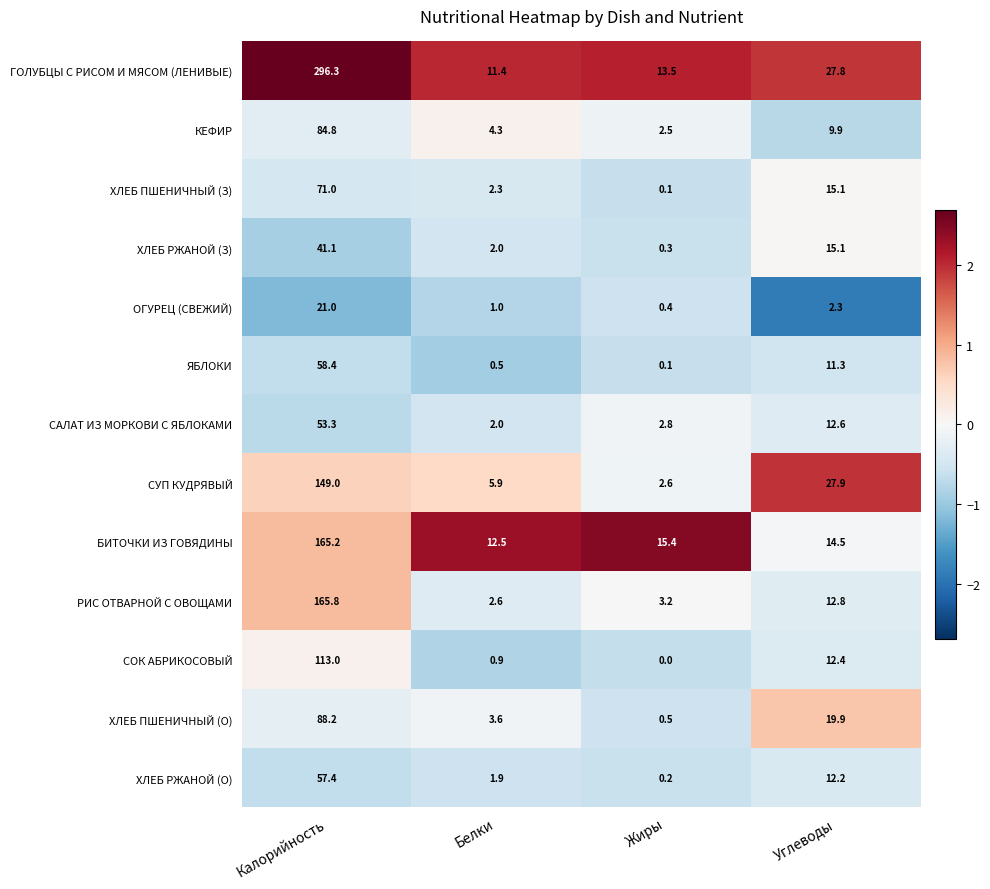

What is the approximate value of РИС ОТВАРНОЙ С ОВОЩАМИ at Белки?

2.6